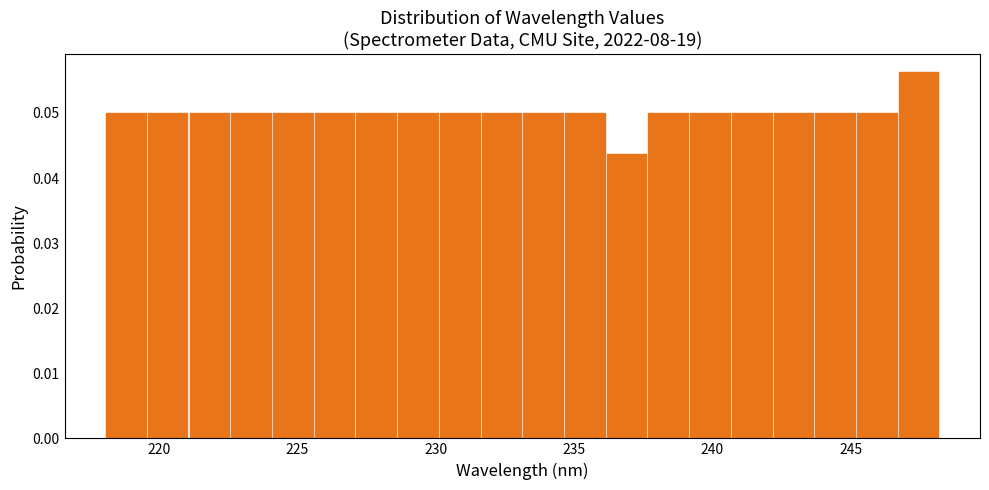

Read against the x-axis, roughly where is the centre of the tallest bar?

247.5